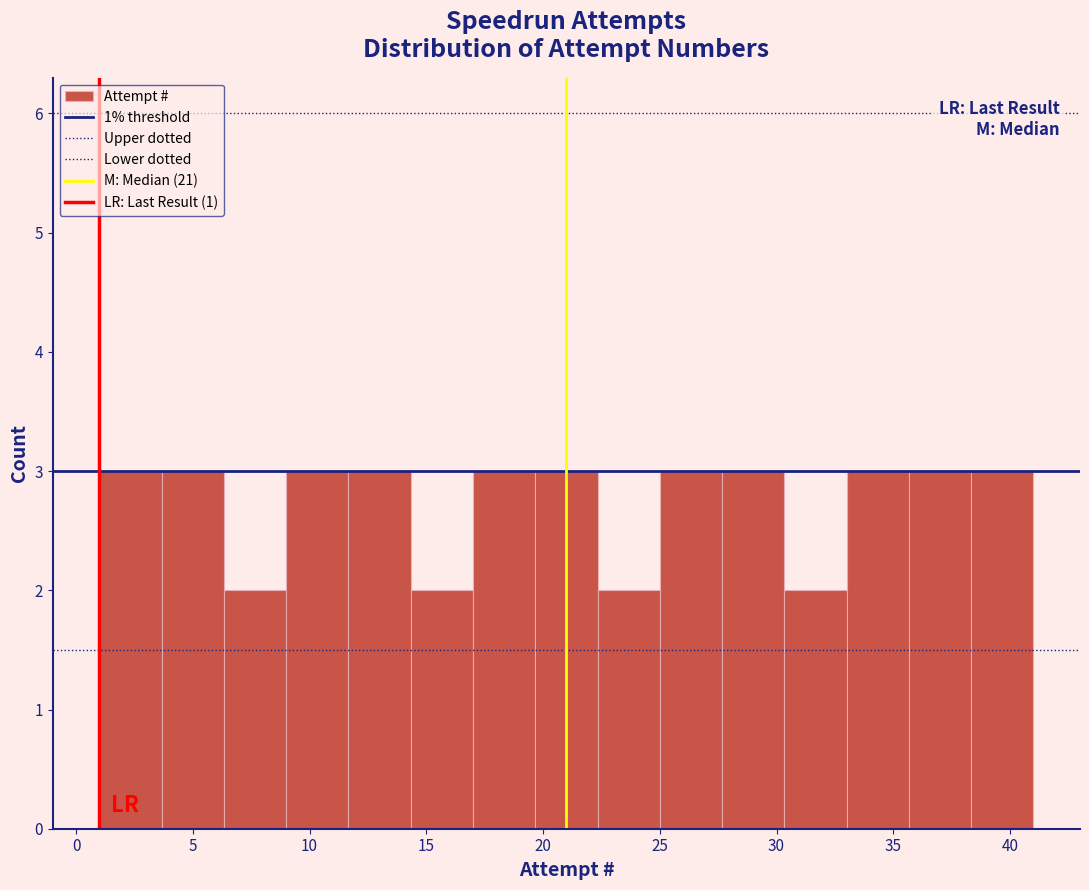

How tall is the bar that spans 33.0 to 35.5 on the x-axis? Neither the bar edges nor the heights are printed on the chart, so give them approximately, as read against the axes.

3